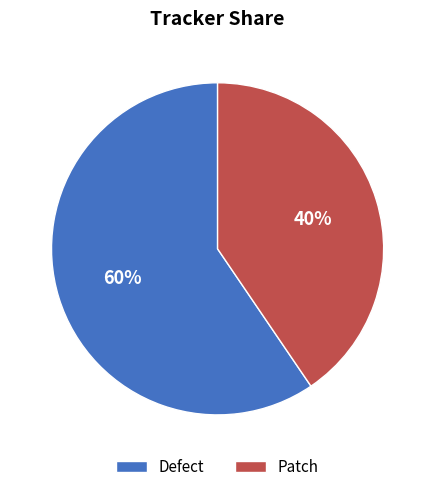

To the nearest percent, what portion does Defect represent?

60%